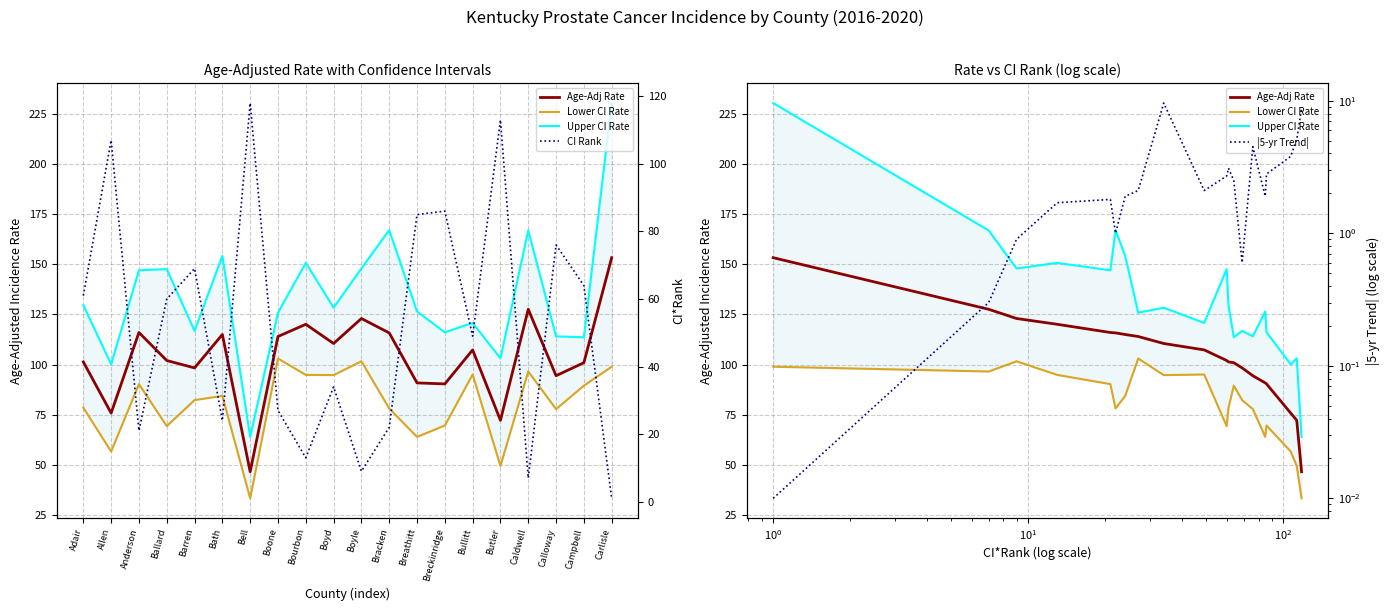

After their last crossing, which series has the higher values: CI Rank or |5-yr Trend|?

|5-yr Trend|